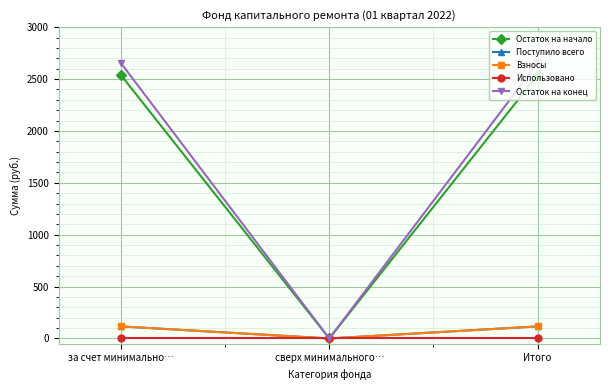

Which series has the widest spread of values?

Остаток на конец